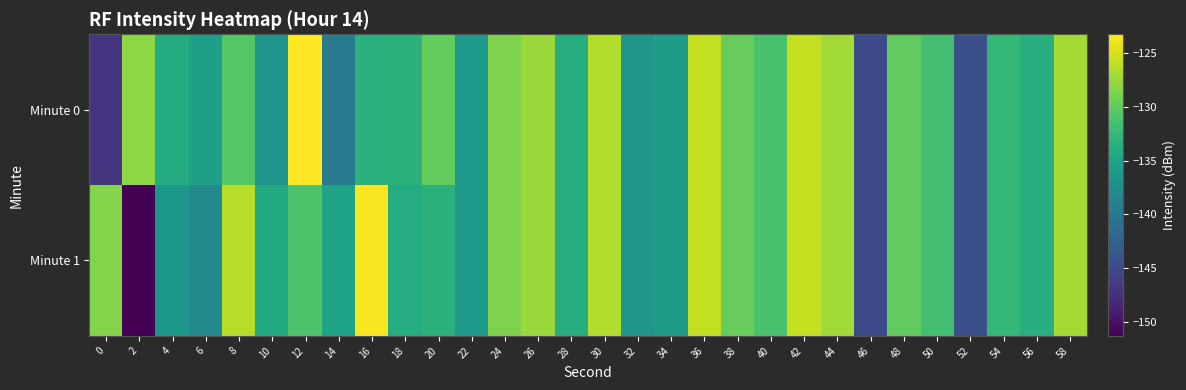

Between 24 and 42, which is larger?

42